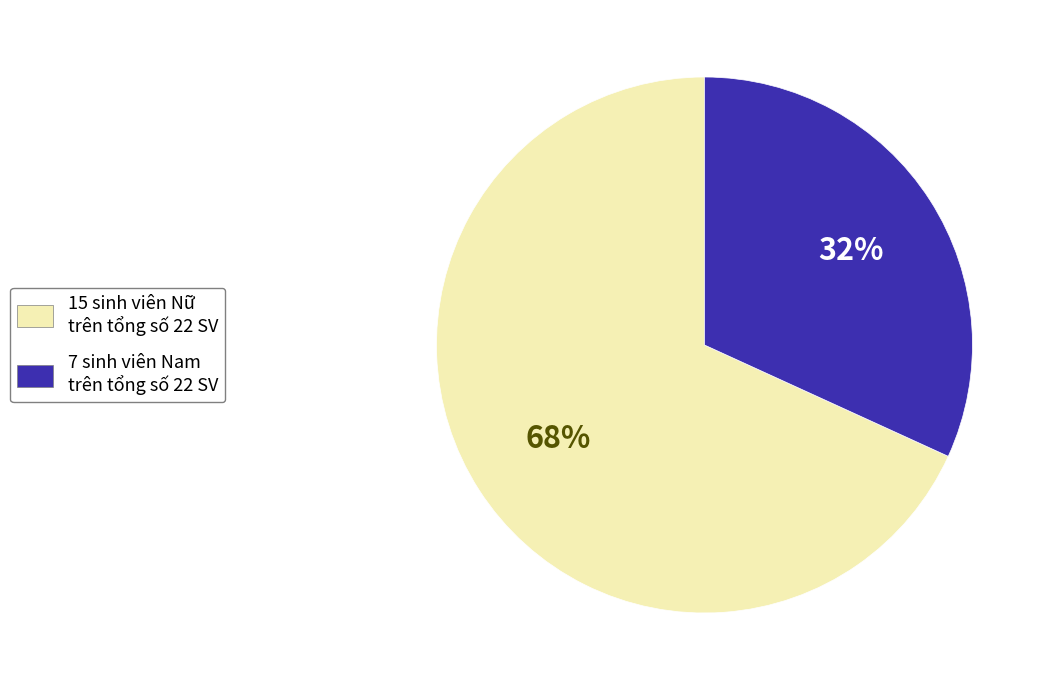

Is there a majority slice in this chart?

Yes